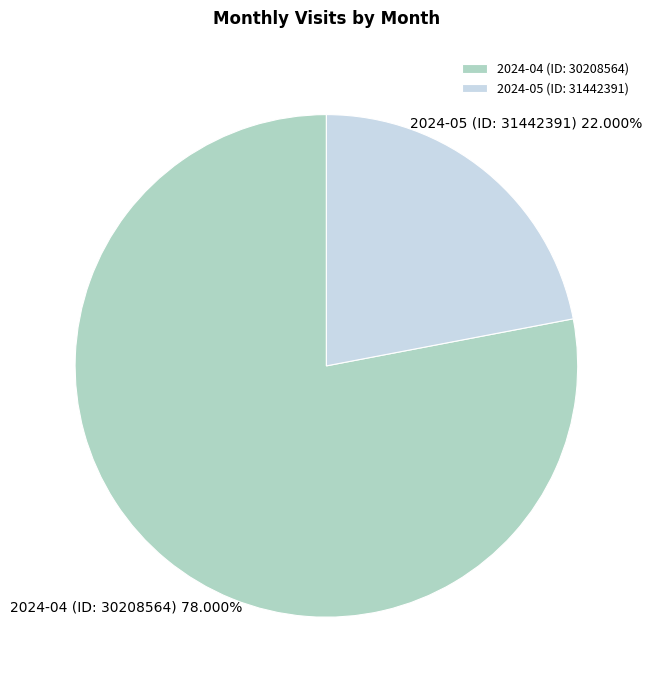

Is there any slice that represents more than half of the pie?

Yes